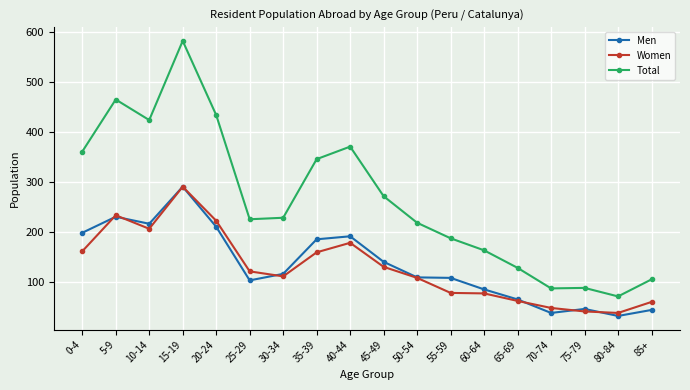

Read the Men value at 0-4, to the nearest 10.

200